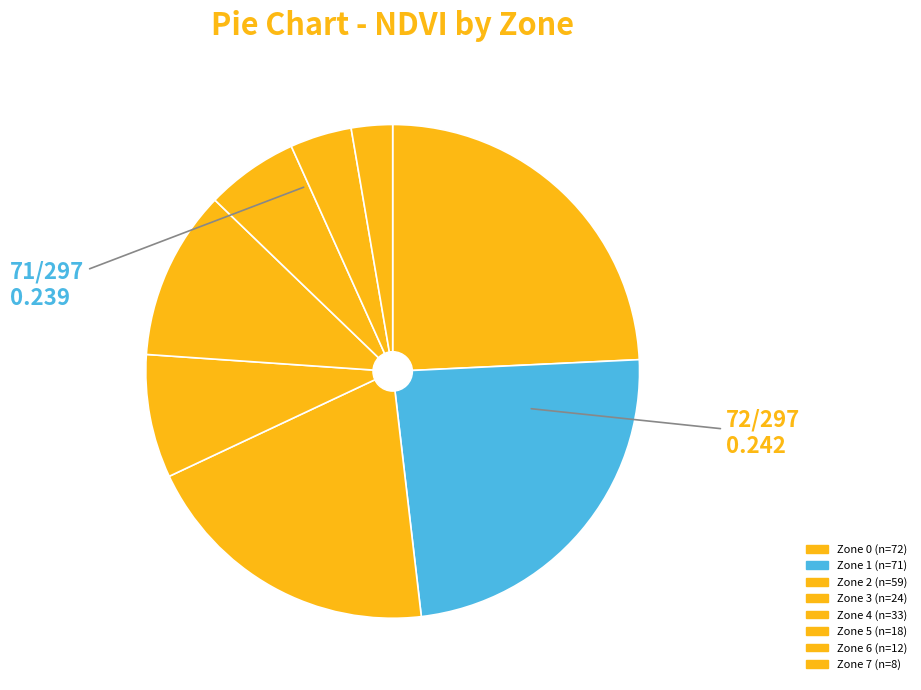

What is the smallest slice in the pie chart?

Zone 7